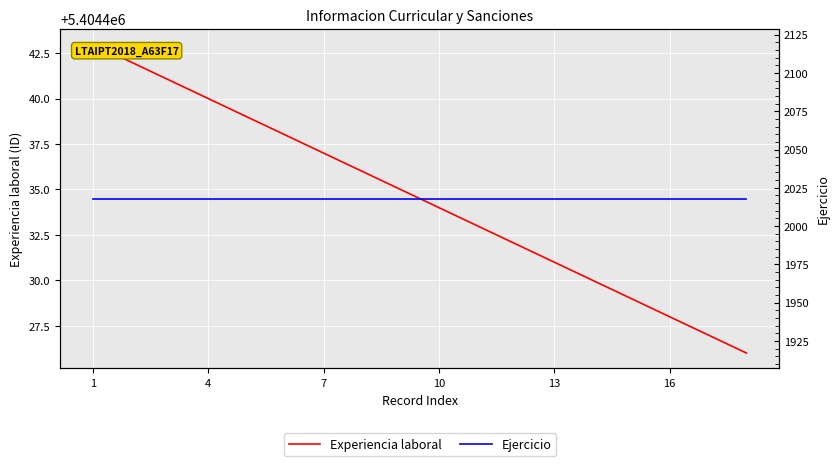

Rank the series by their average value, from highest to lowest.

Experiencia laboral, Ejercicio